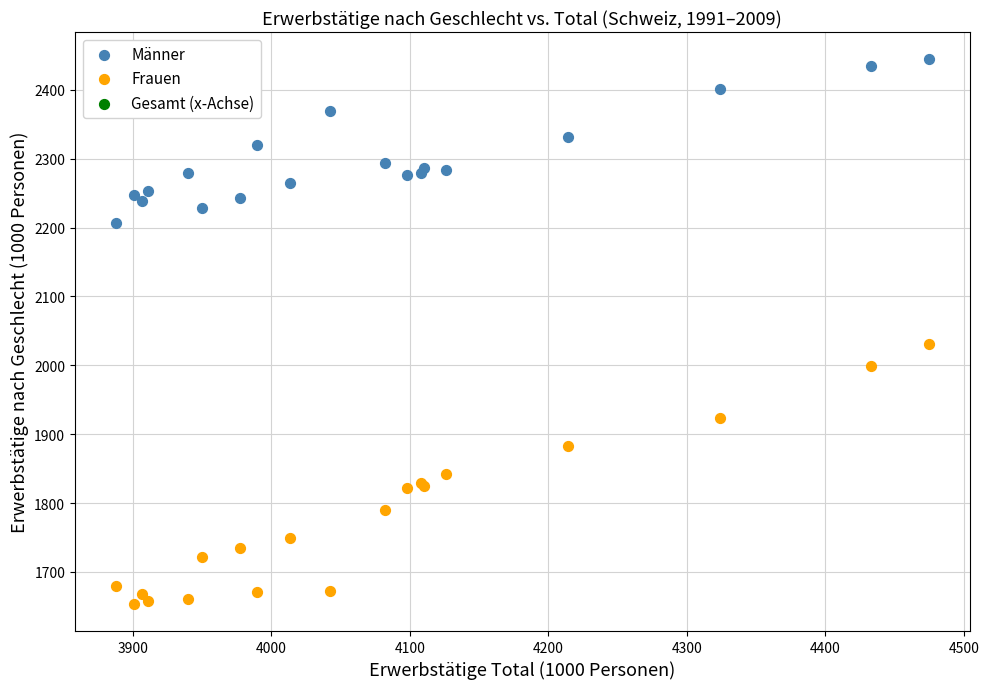

Which series contains the lowest Y value?

Frauen